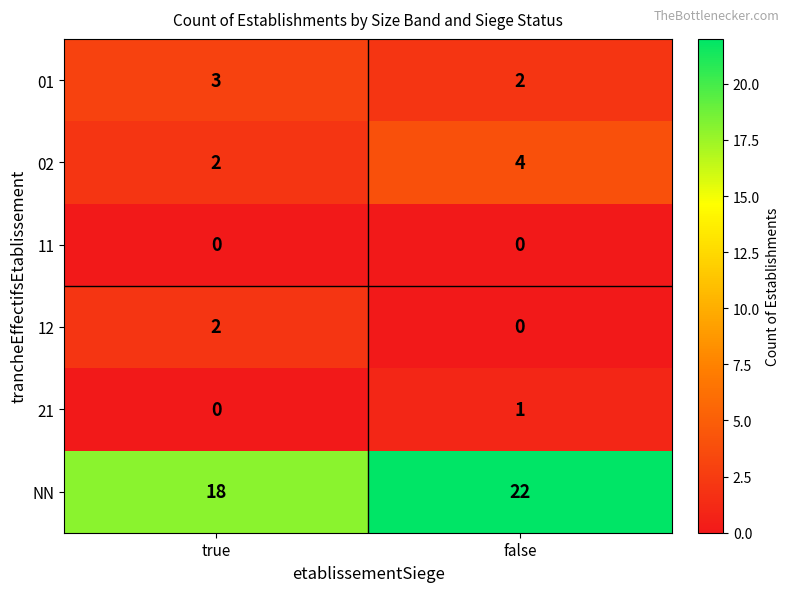

How many values in the 02 series are below 4?

1